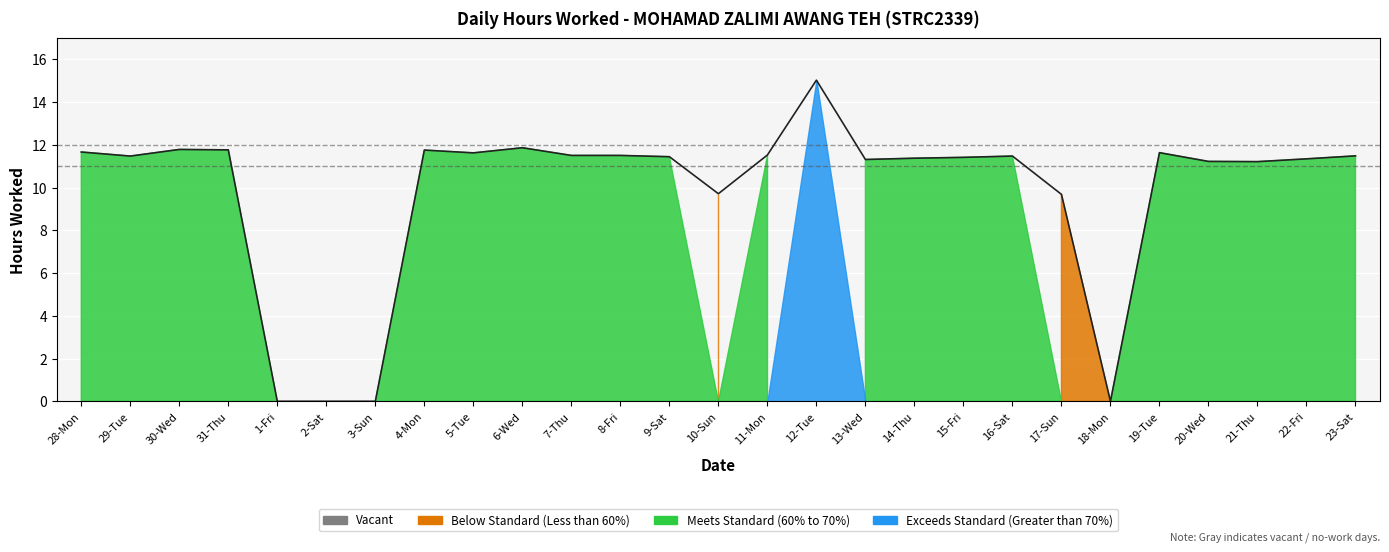

List the labels in order of value, smallest first.

1-Fri, 2-Sat, 3-Sun, 18-Mon, 17-Sun, 10-Sun, 21-Thu, 20-Wed, 13-Wed, 22-Fri, 14-Thu, 15-Fri, 9-Sat, 29-Tue, 16-Sat, 23-Sat, 7-Thu, 8-Fri, 11-Mon, 5-Tue, 19-Tue, 28-Mon, 4-Mon, 31-Thu, 30-Wed, 6-Wed, 12-Tue